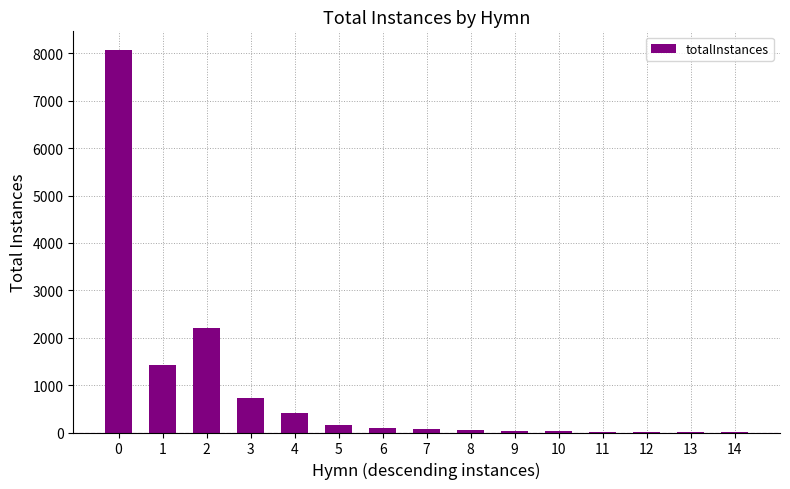

What is the greatest value displayed?

8062